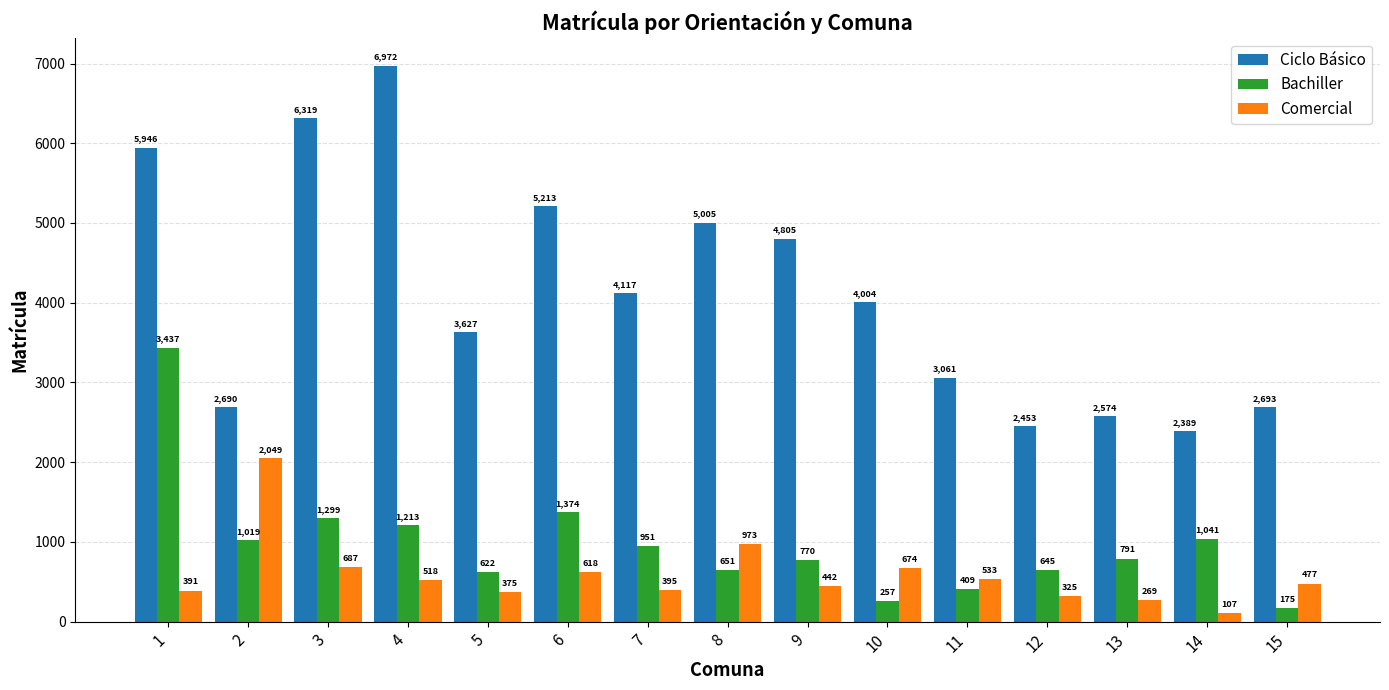

At which category is the sum across all series the highest?

1